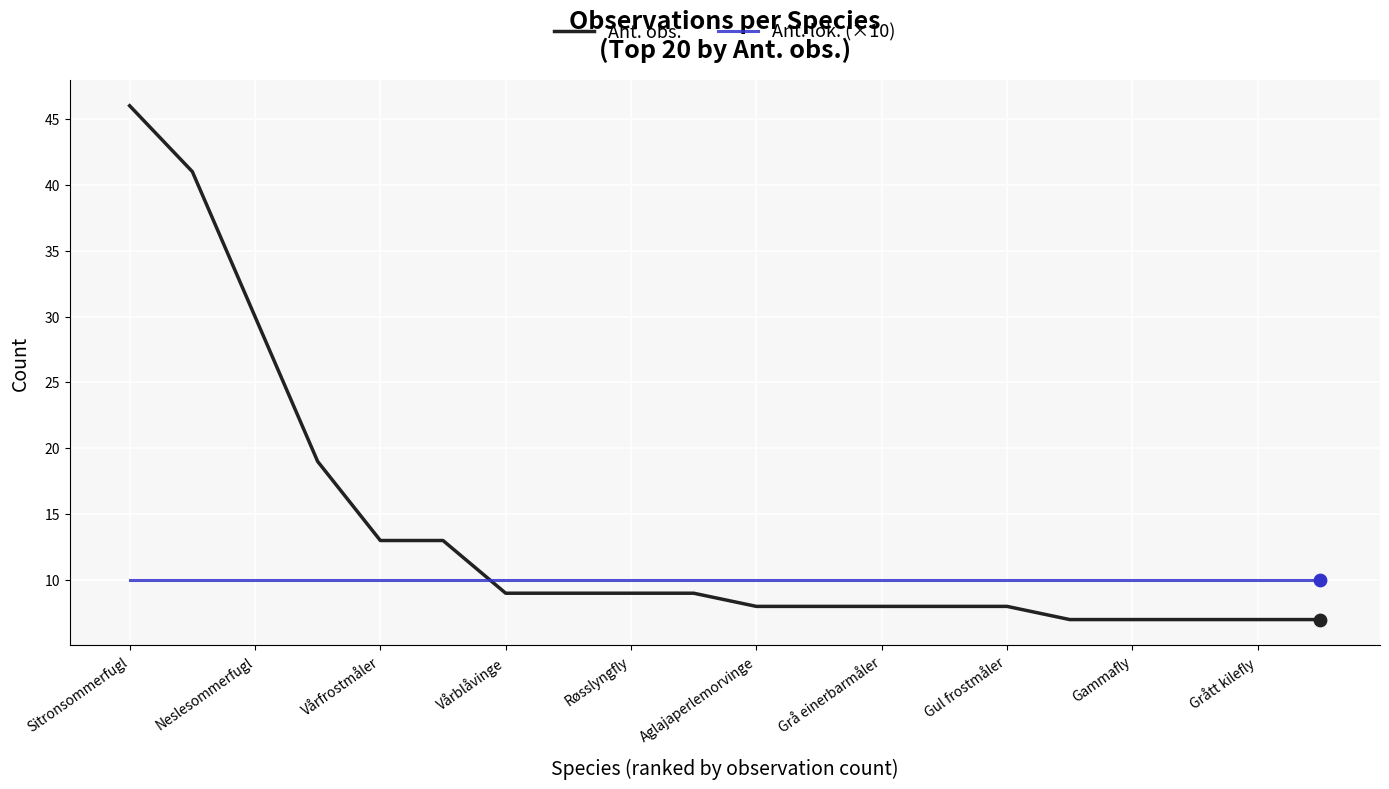

Which series has the largest total across all categories?

Ant. obs.